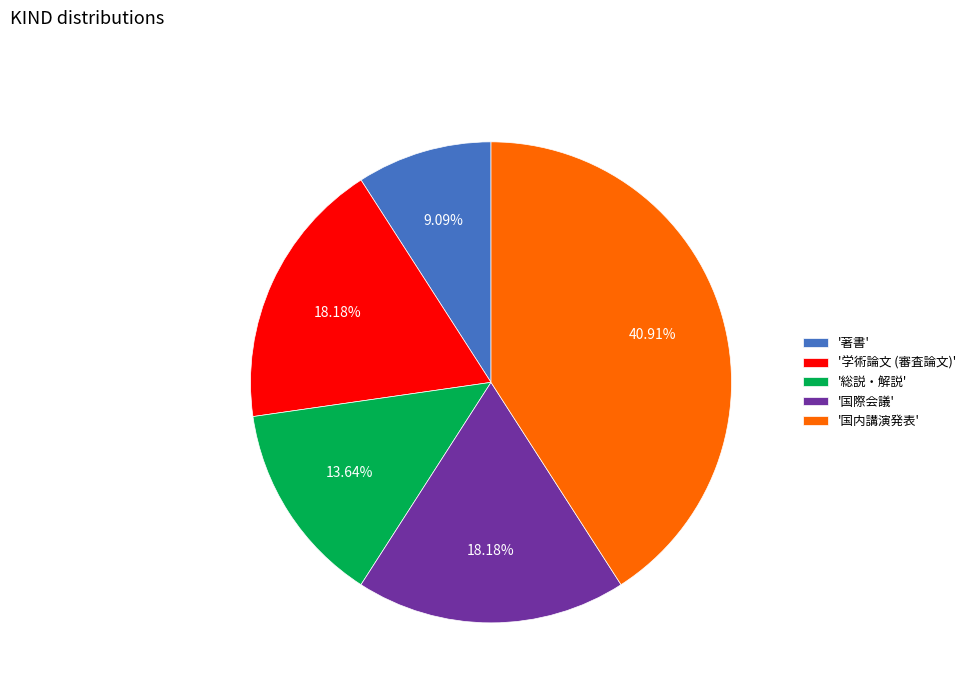

Which slice is the smallest?

'著書'